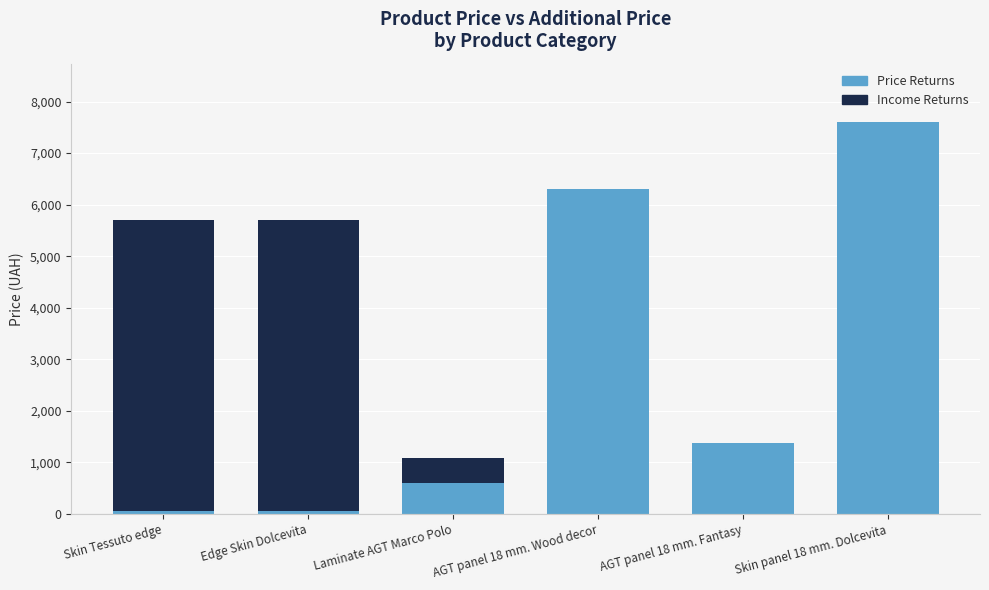

Which series has the largest total across all categories?

Price Returns